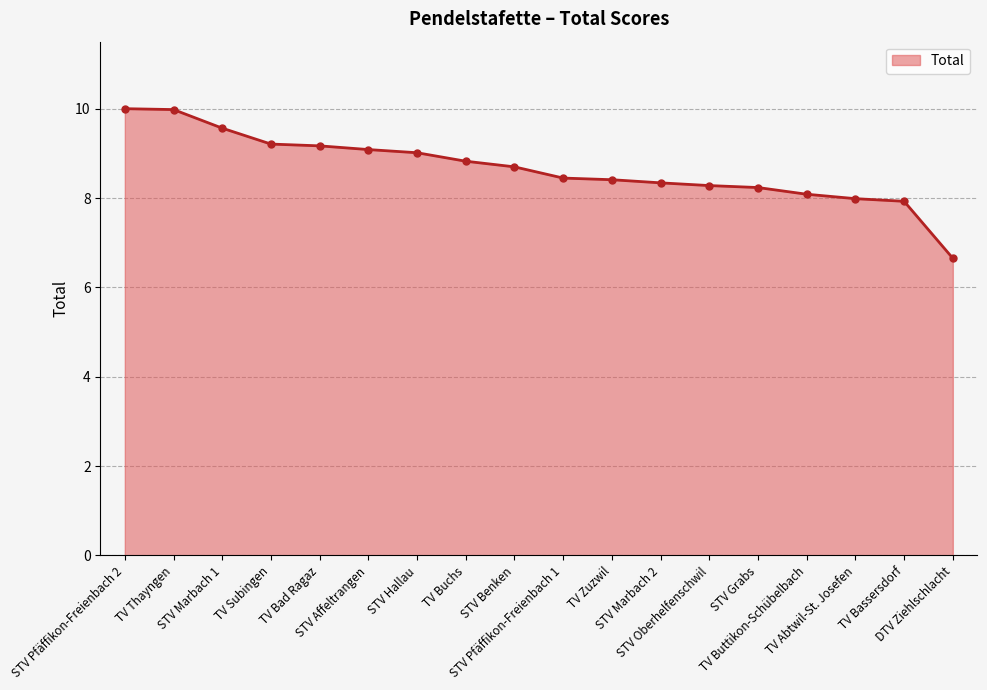

What is the sum of all values?

155.9